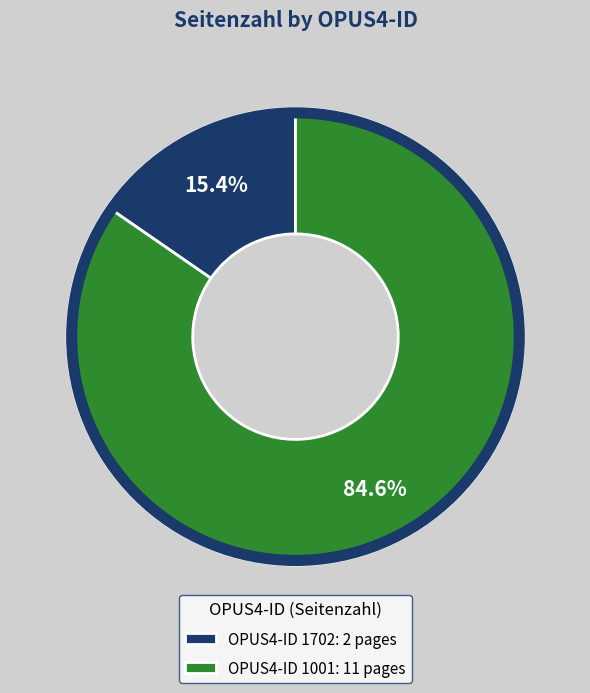

Rank the categories by value from lowest to highest.

OPUS4-ID 1702: 2 pages, OPUS4-ID 1001: 11 pages